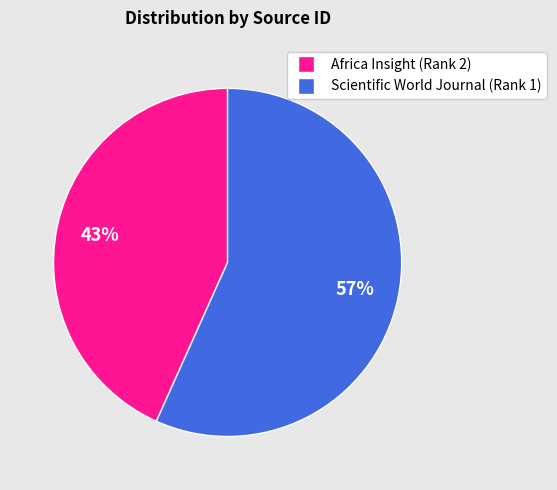

True or false: Africa Insight (Rank 2) accounts for 43% of the total.

True